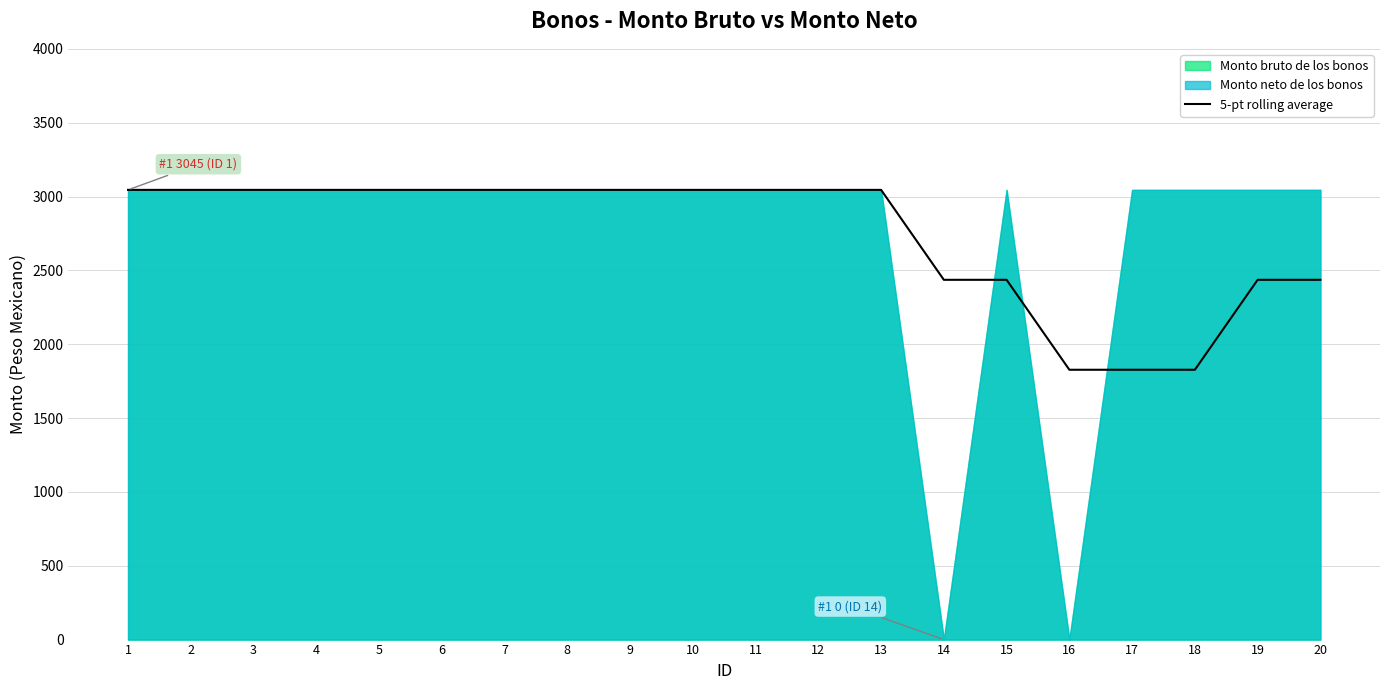

What is the maximum value for 5-pt rolling average?

3045